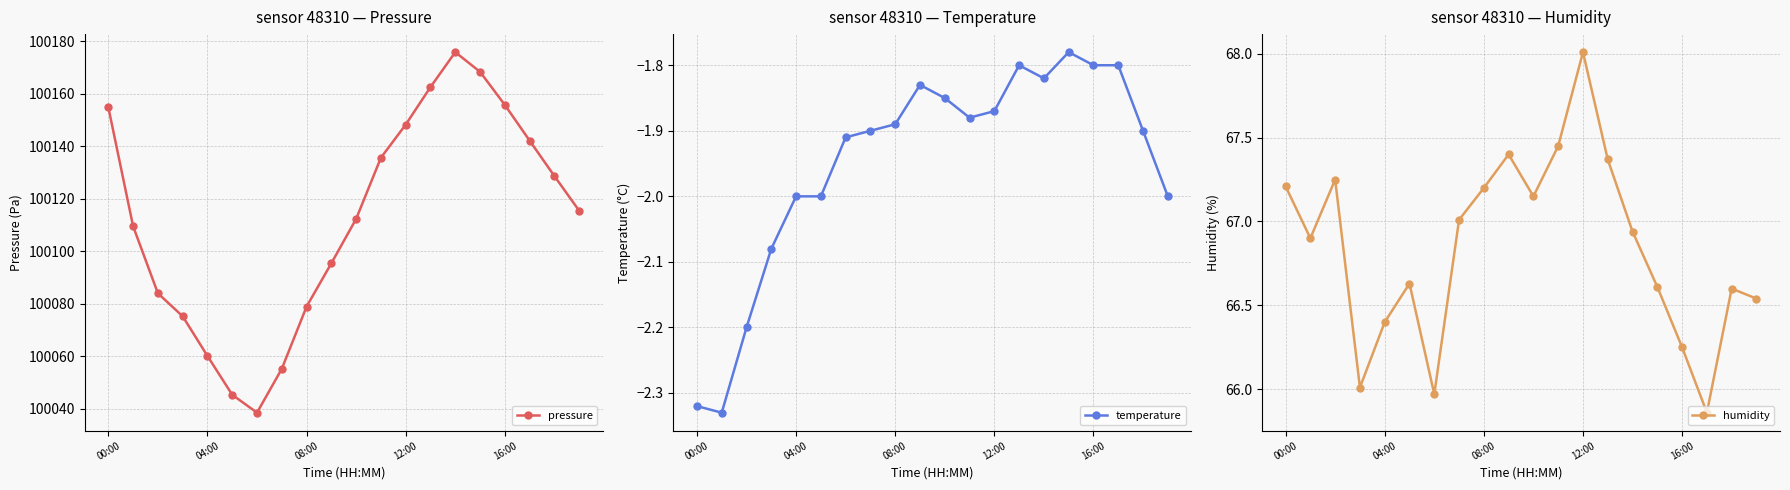

What is the value of the humidity point at the 10th from the left?

67.4